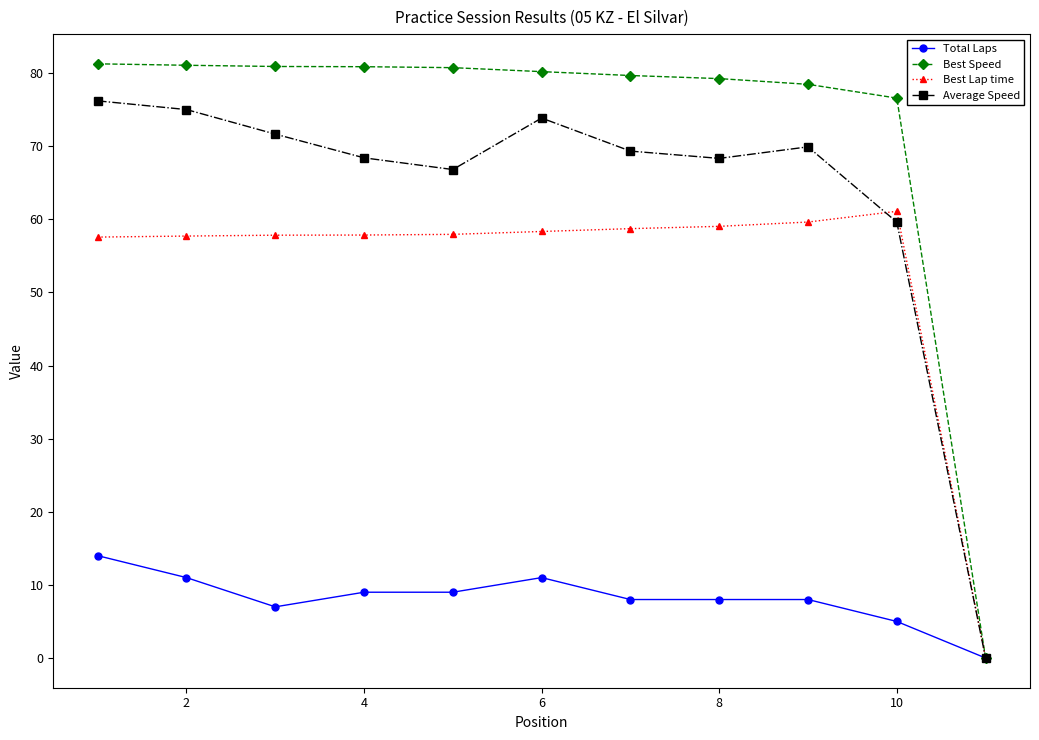

Which series has the widest spread of values?

Best Speed